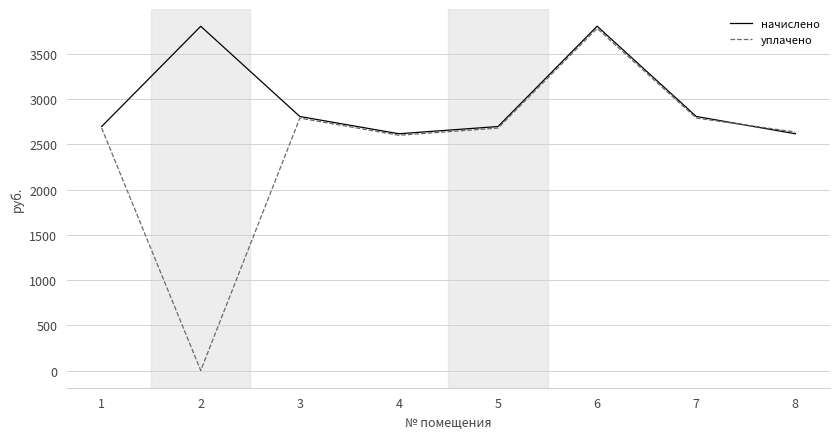

Which series ends up on top after the final intersection of уплачено and начислено?

уплачено